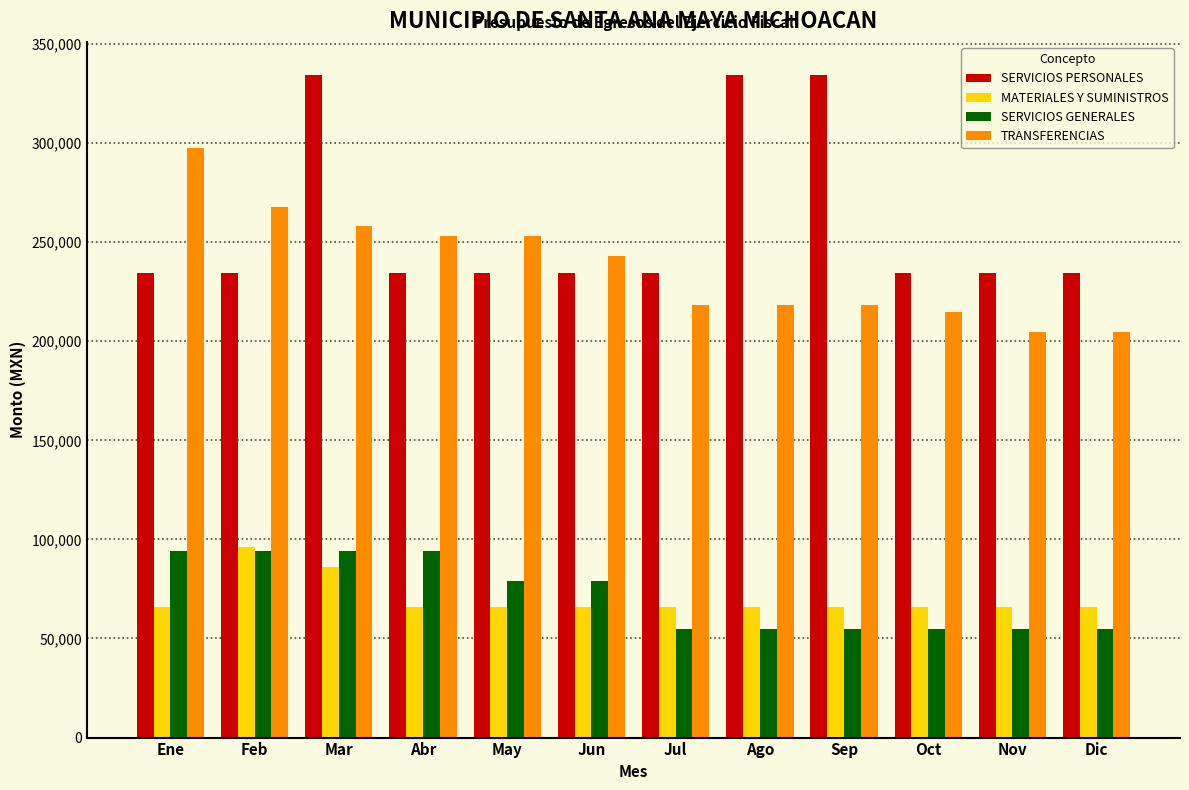

The value of SERVICIOS GENERALES at Oct is 55032. True or false?

True